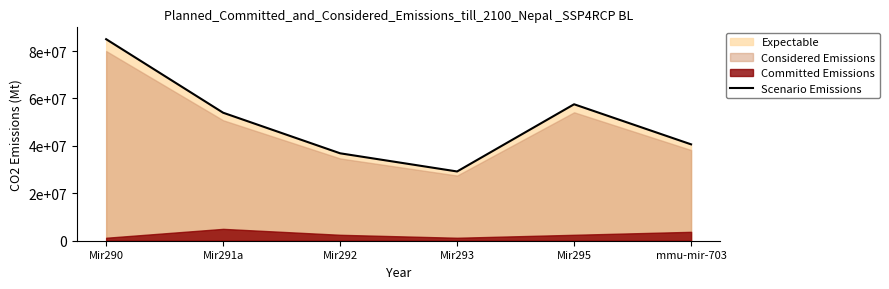

How many data points are less than 53985651?

3